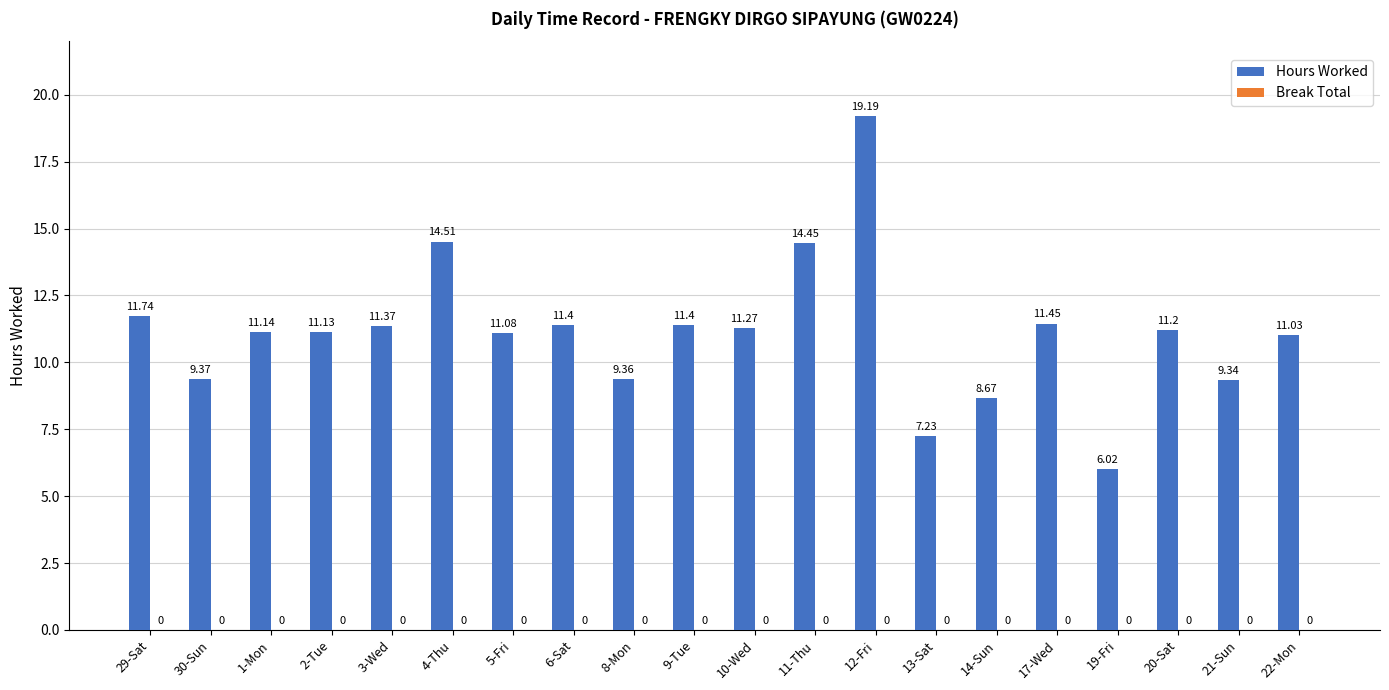

How many distinct data groups are displayed?

1